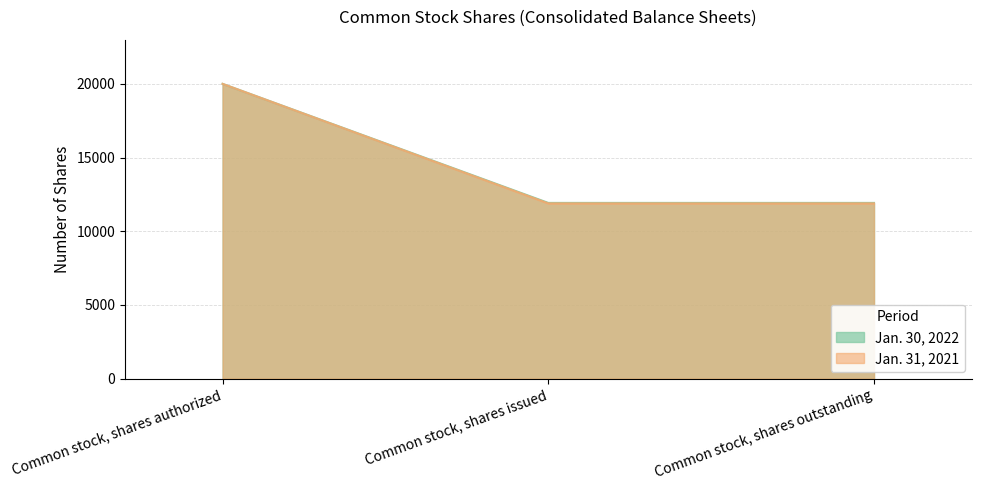

Which has a higher value, Common stock, shares issued or Common stock, shares outstanding?

Common stock, shares issued